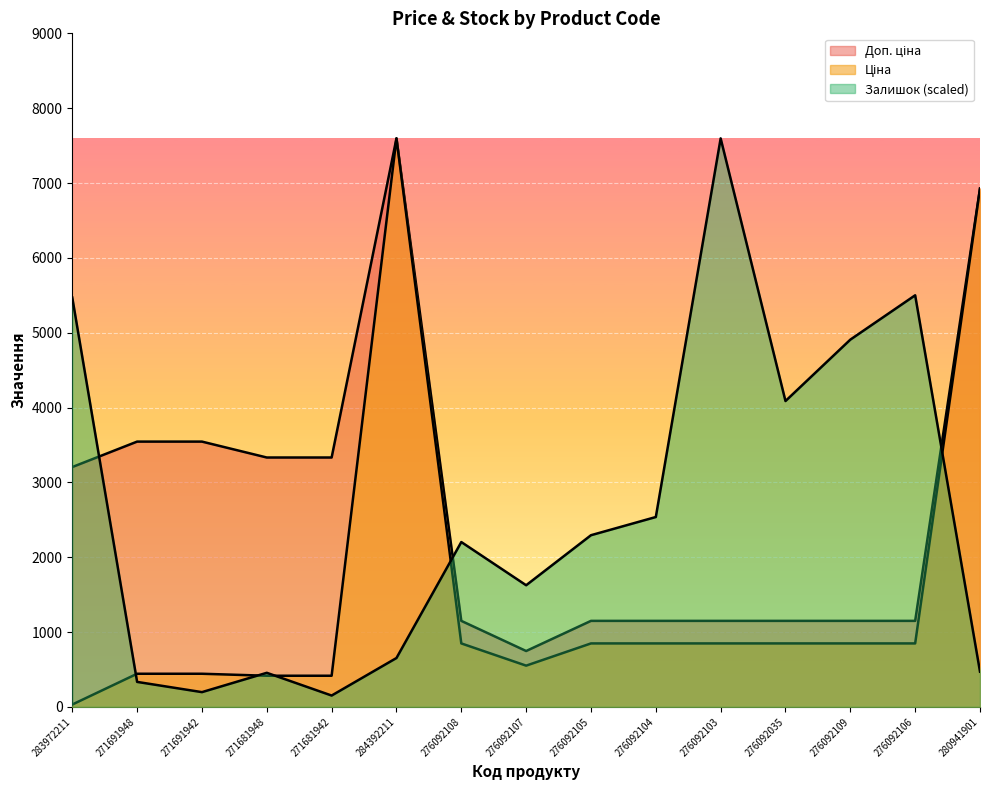

True or false: Залишок has a value of 140.5 at 284392211.

False